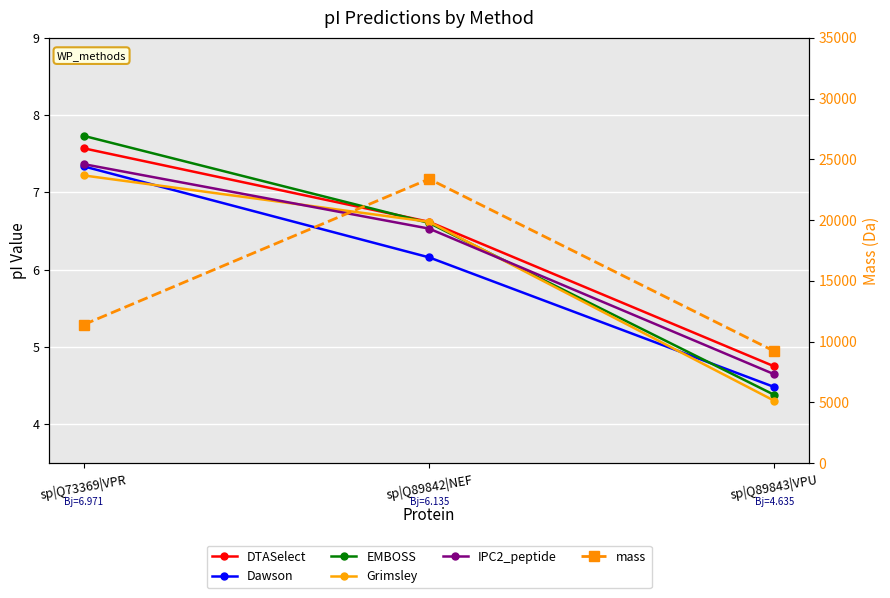

How many Dawson values are between 4 and 7?

2